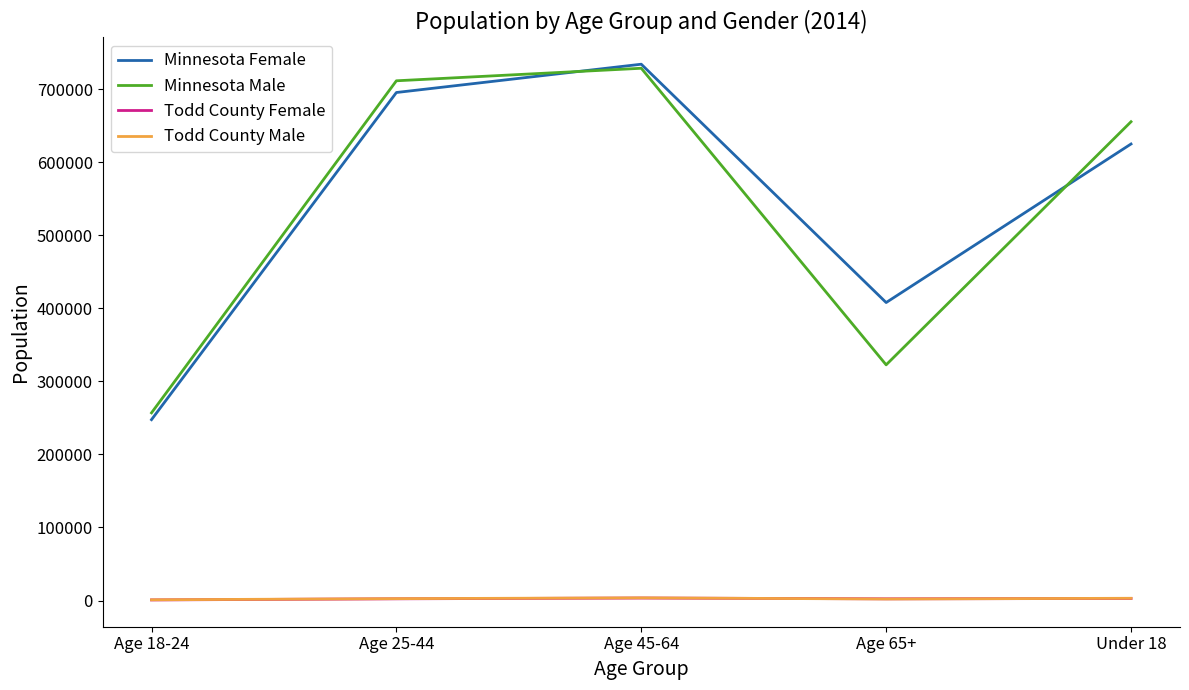

Which series has the widest spread of values?

Minnesota Female